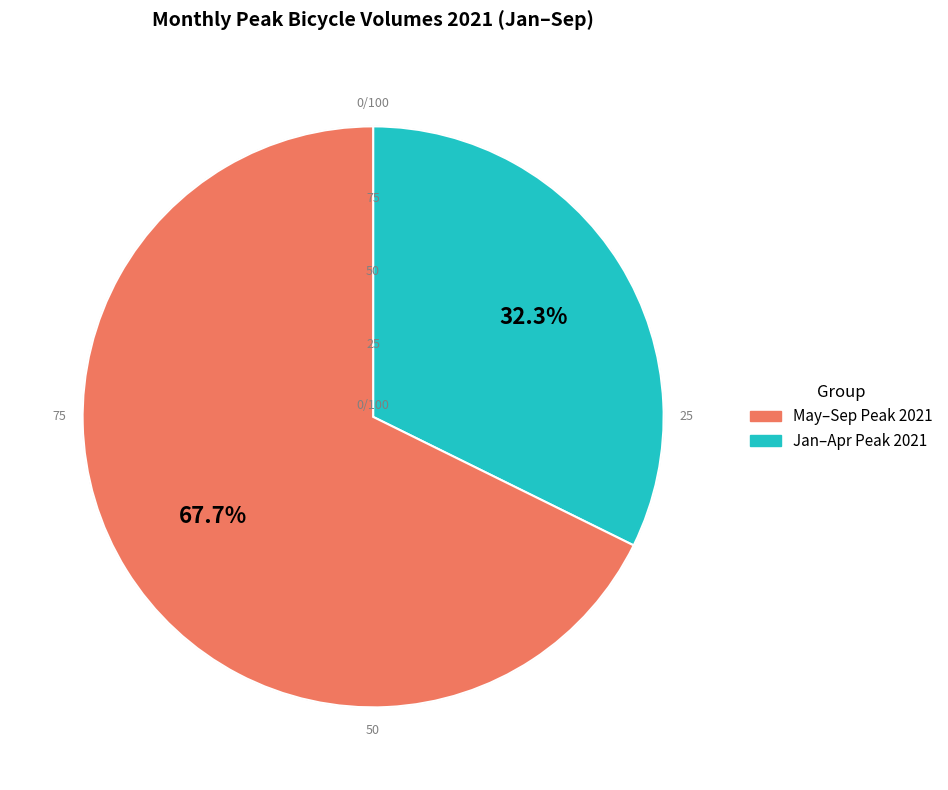

Count the number of slices in the pie.

2